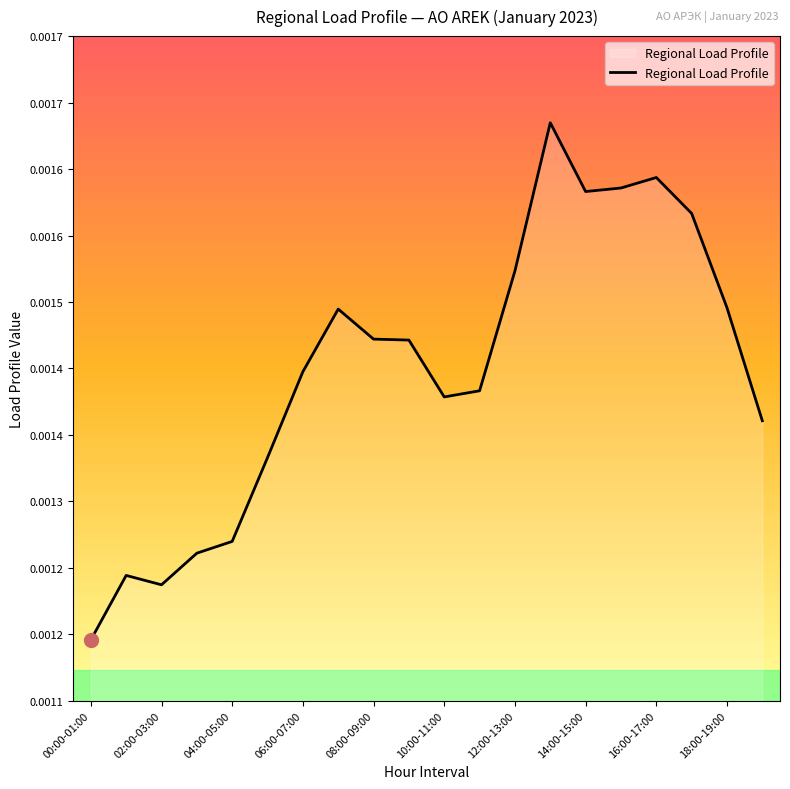

Does the chart display data point markers on the line(s)?

No